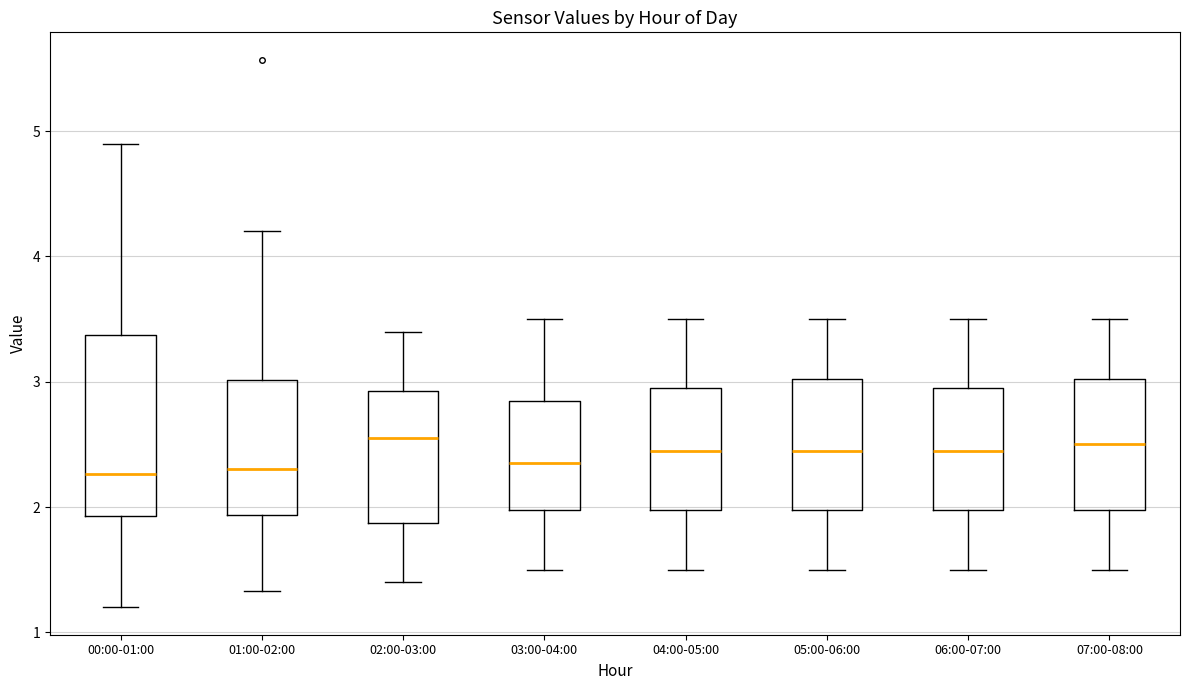

Where is the upper edge of the box for 06:00-07:00 on the y-axis? The values are not printed on the chart, so give them approximately, as read against the axis.

3.0